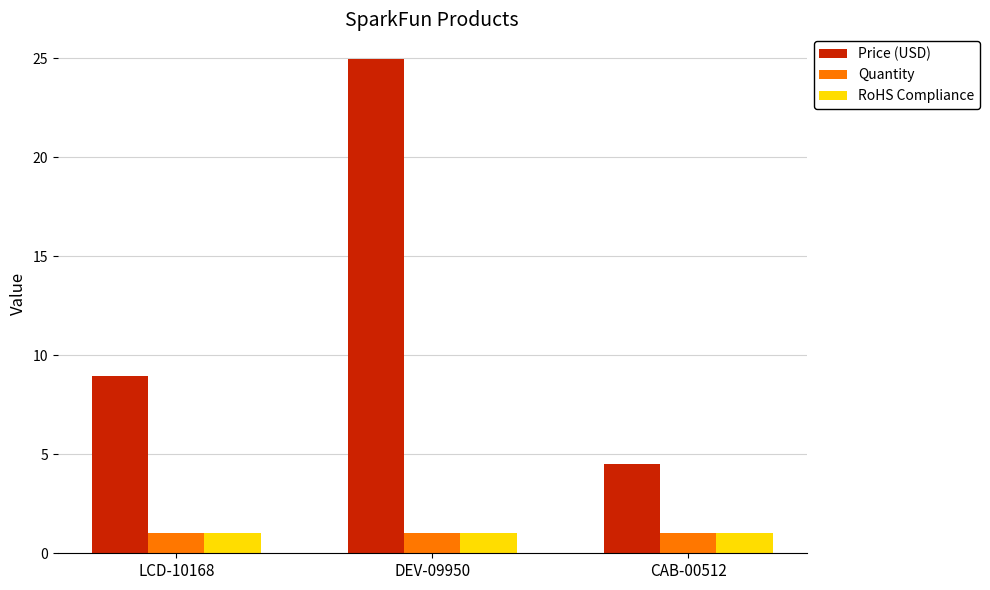

What is the label of the 1st bar from the right?

CAB-00512